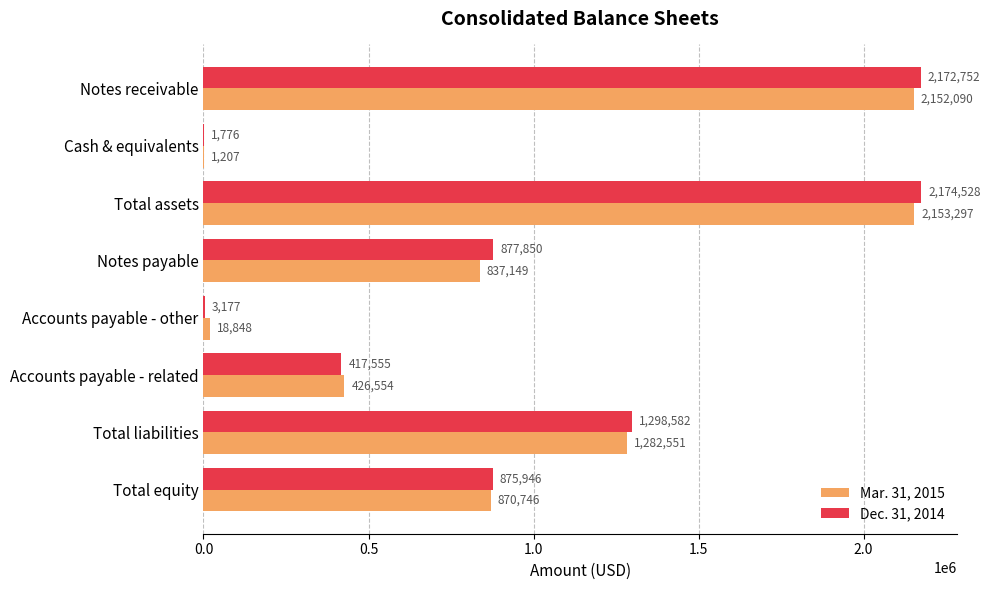

Which series changed the most between Notes receivable and Accounts payable - related?

Dec. 31, 2014